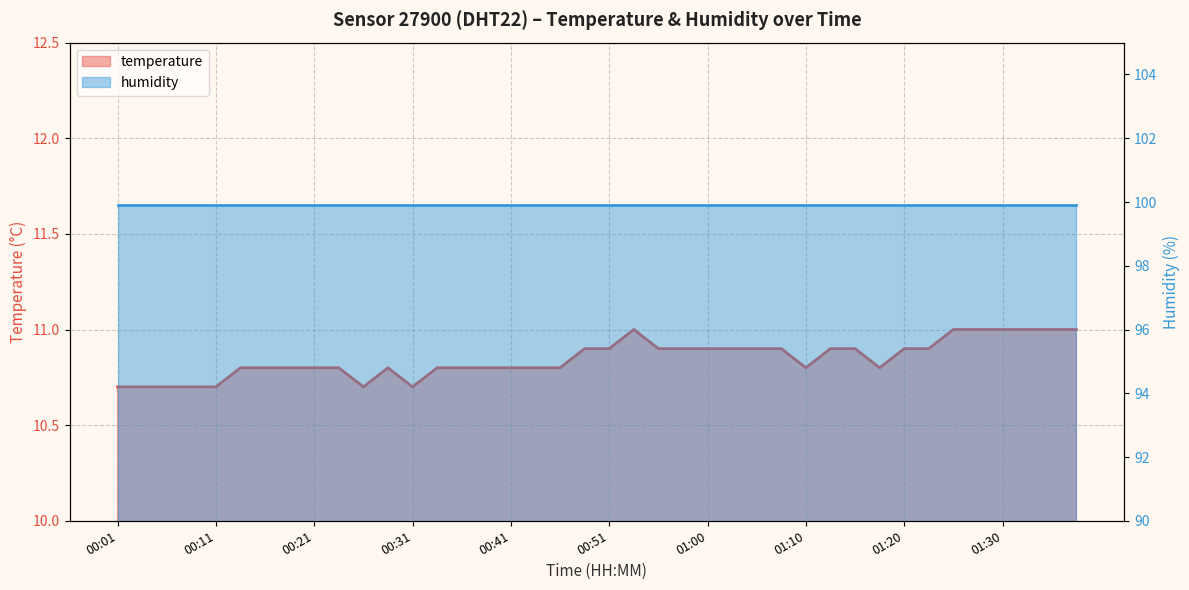

What is the smallest value displayed?

10.7